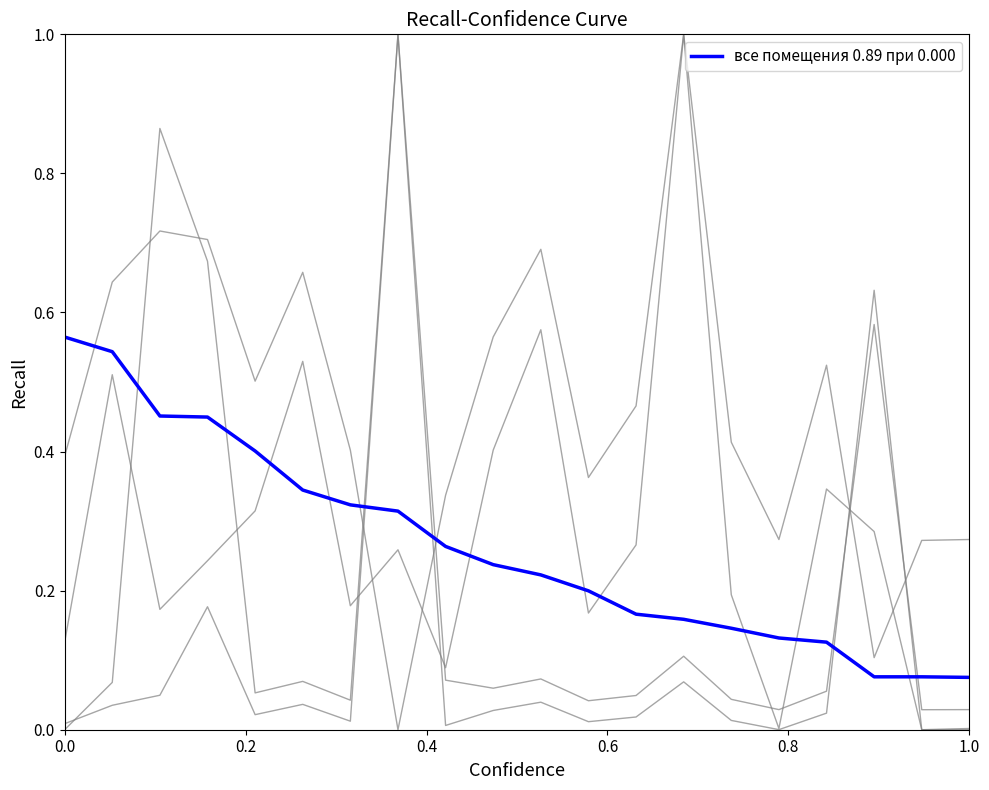

How many lines are shown in the chart?

1